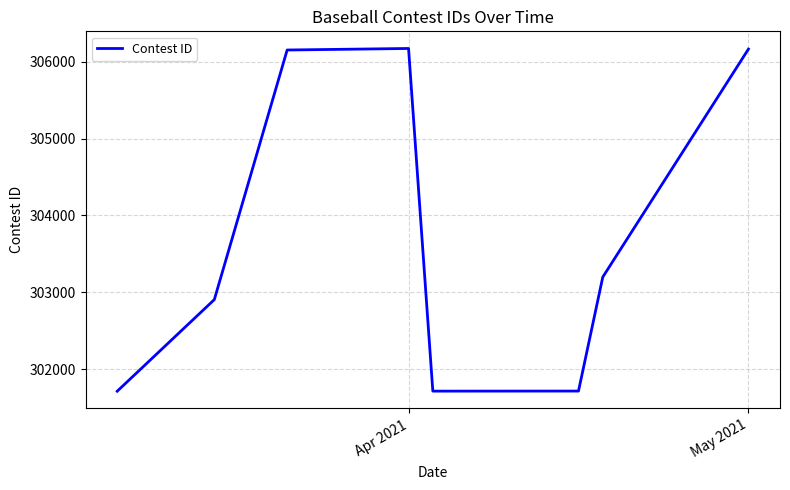

What is the maximum value shown in the chart?

306171